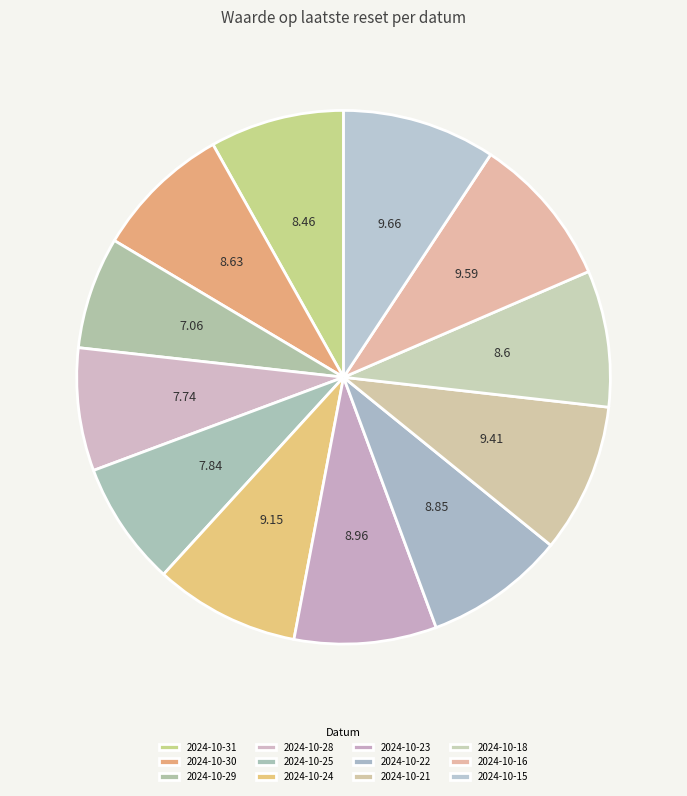

What percentage is the 2024-10-23 slice, to the nearest percent?

9%